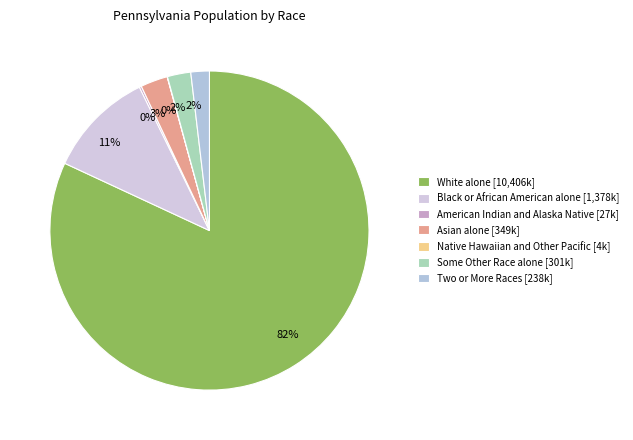

To the nearest percent, what is the difference between the Two or More Races and American Indian and Alaska Native slice percentages?

2%